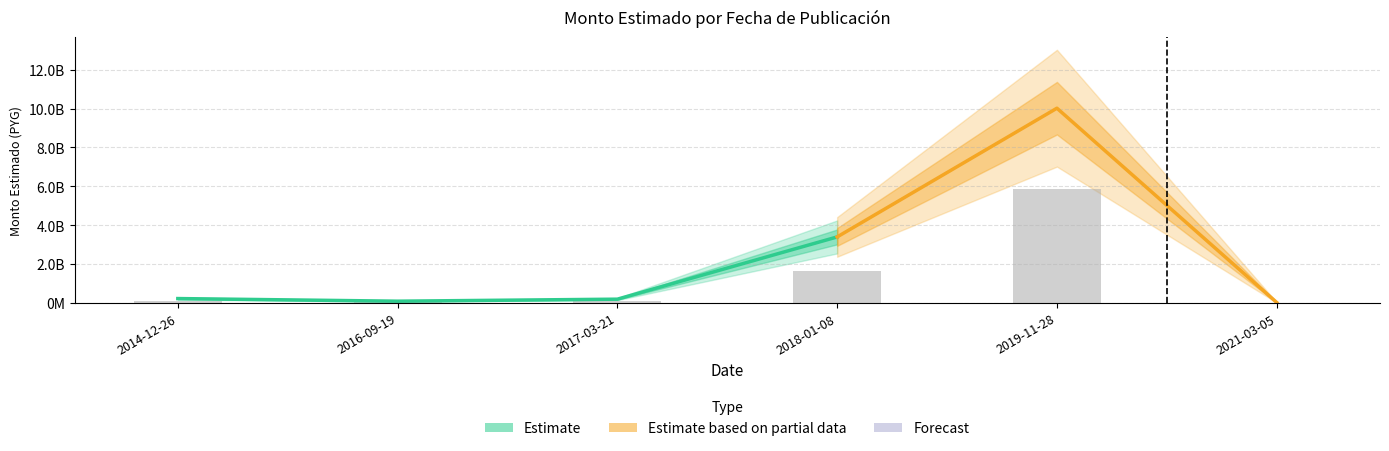

Reading left to right, list all the values displayed in this chart.

2014-12-26=114179541.2	2016-09-19=63783828.1	2017-03-21=124901307.5	2018-01-08=1651985171.4	2019-11-28=5876672375.7	2021-03-05=17780225.0